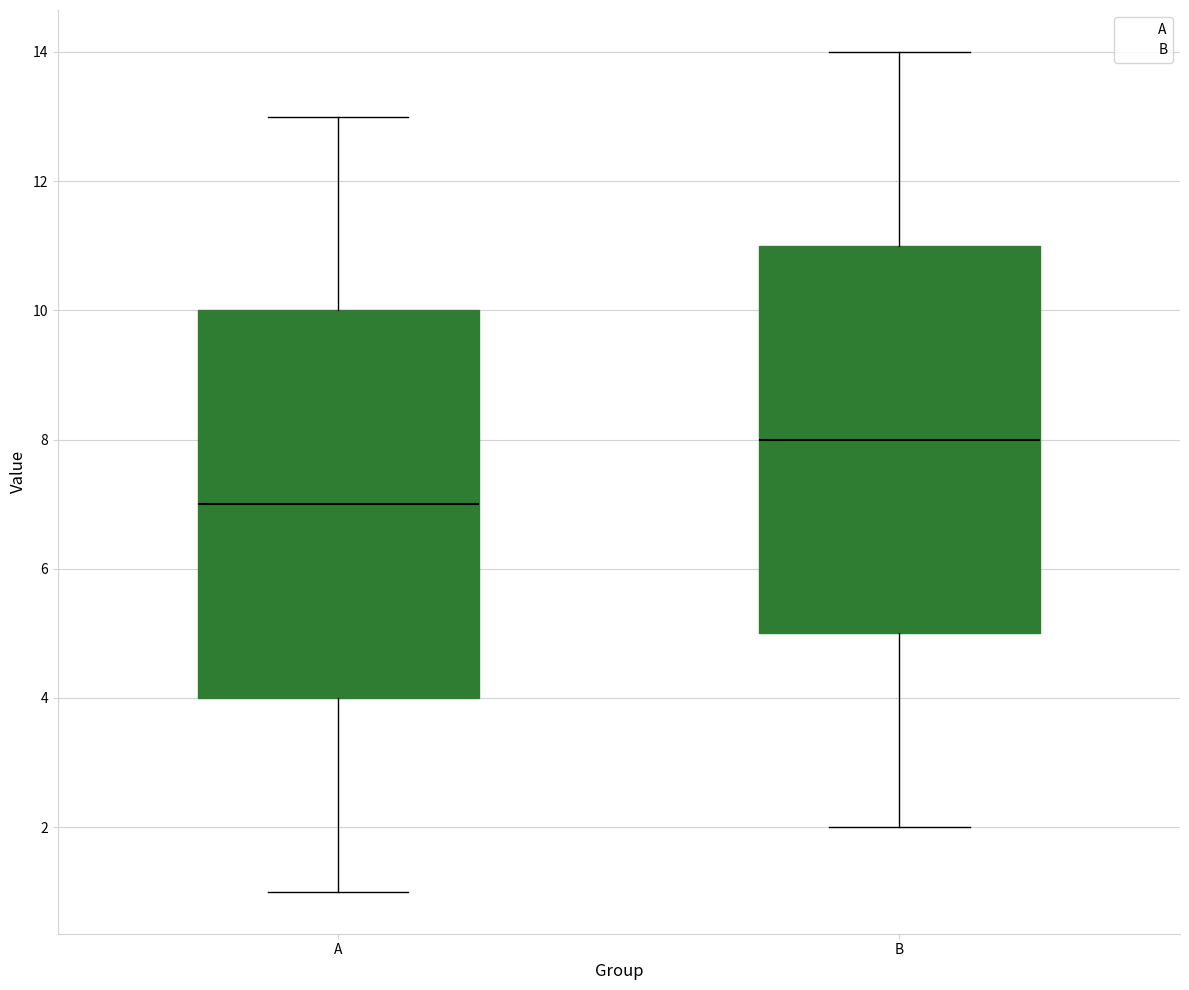

Reading left to right, transcribe this box plot: for each box, give where its median line is, the range the box spans, and where its two whiskers end, as read against the y-axis. The values are not printed on the chart, so give them approximately, as read against the axis.

A: median 7, box 4 to 10, whiskers 1 to 13
B: median 8, box 5 to 11, whiskers 2 to 14